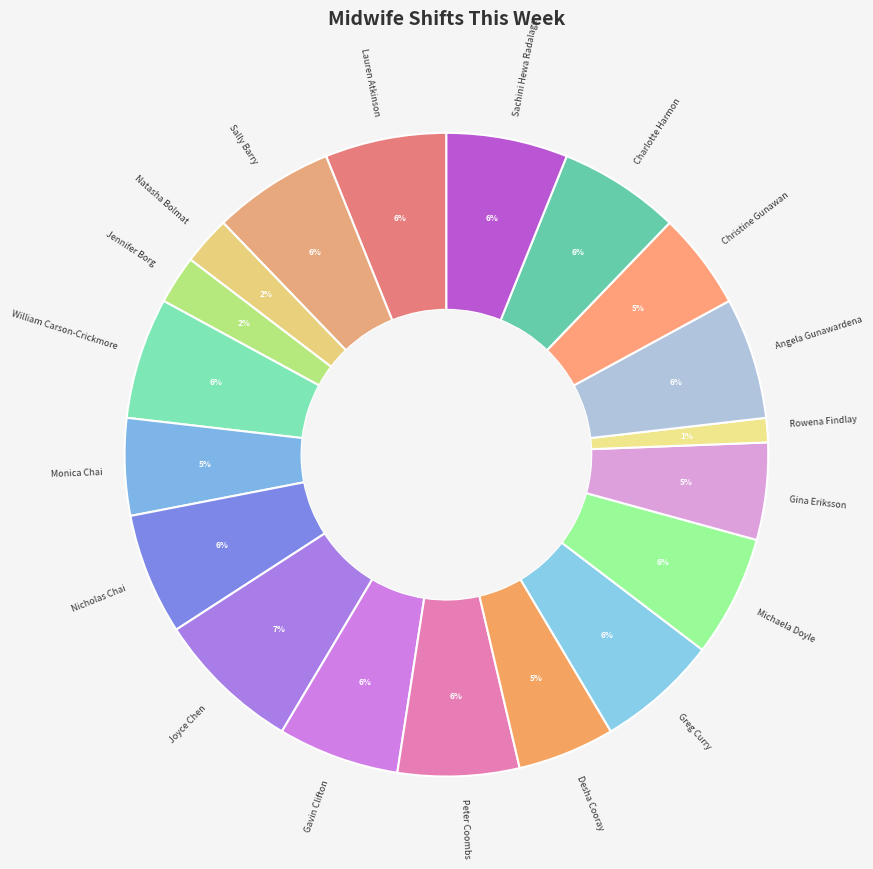

The Christine Gunawan slice represents 5% of the pie. True or false?

True